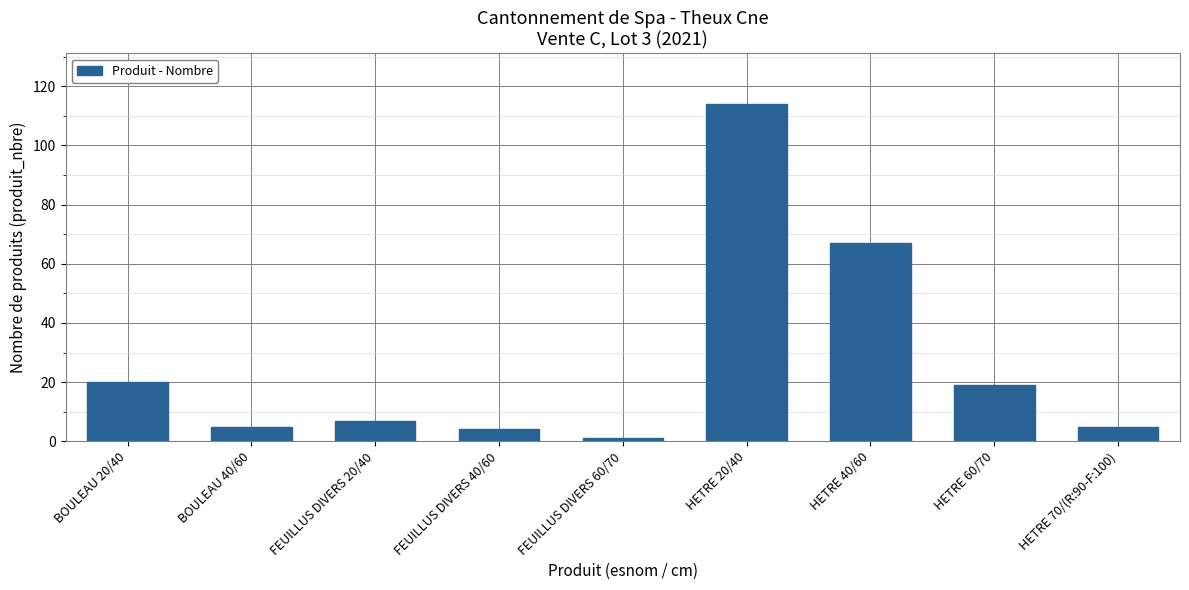

What is the value of the 1st bar from the left?

20